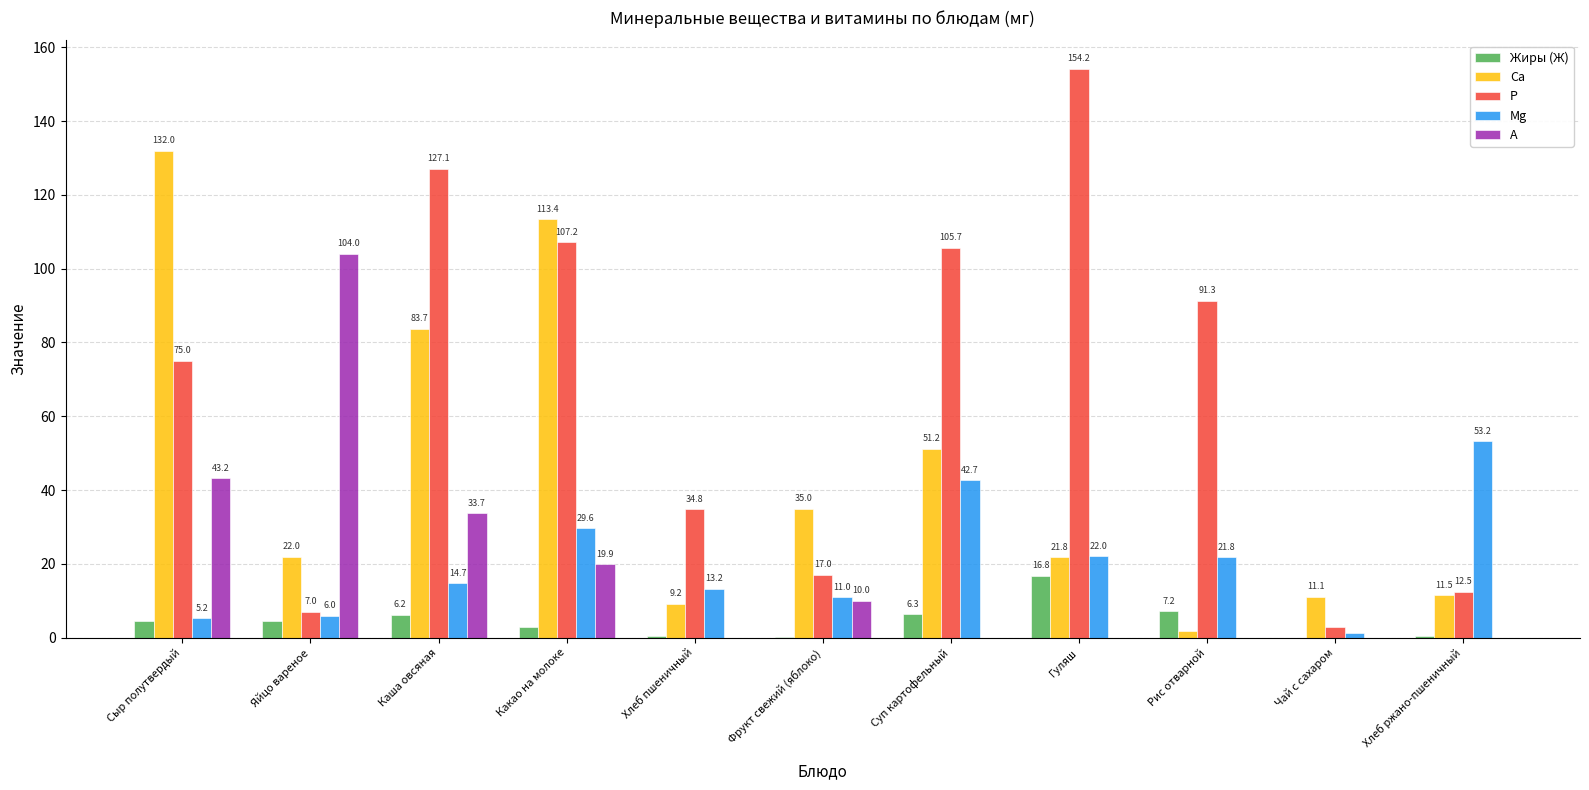

What is the maximum value shown in the chart?

154.2